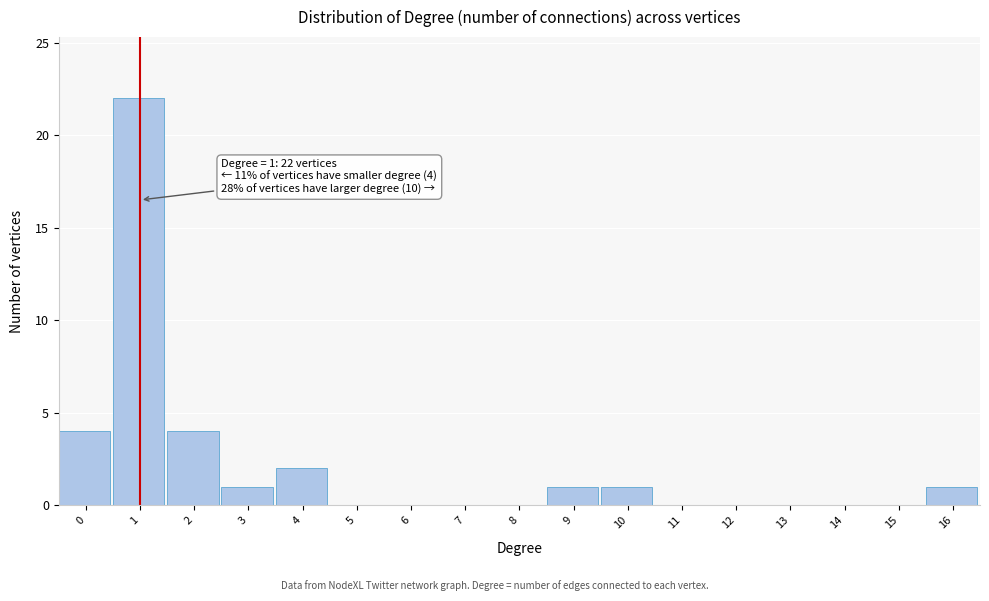

Reading left to right, list all the values displayed in this chart.

0=4	1=22	2=4	3=1	4=2	5=0	6=0	7=0	8=0	9=1	10=1	11=0	12=0	13=0	14=0	15=0	16=1